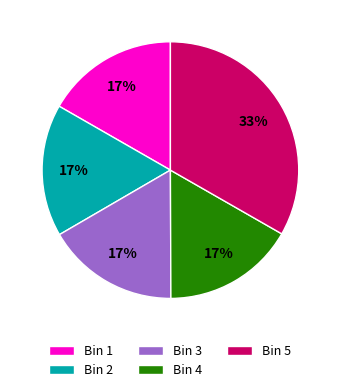

How many slices are in this pie chart?

5